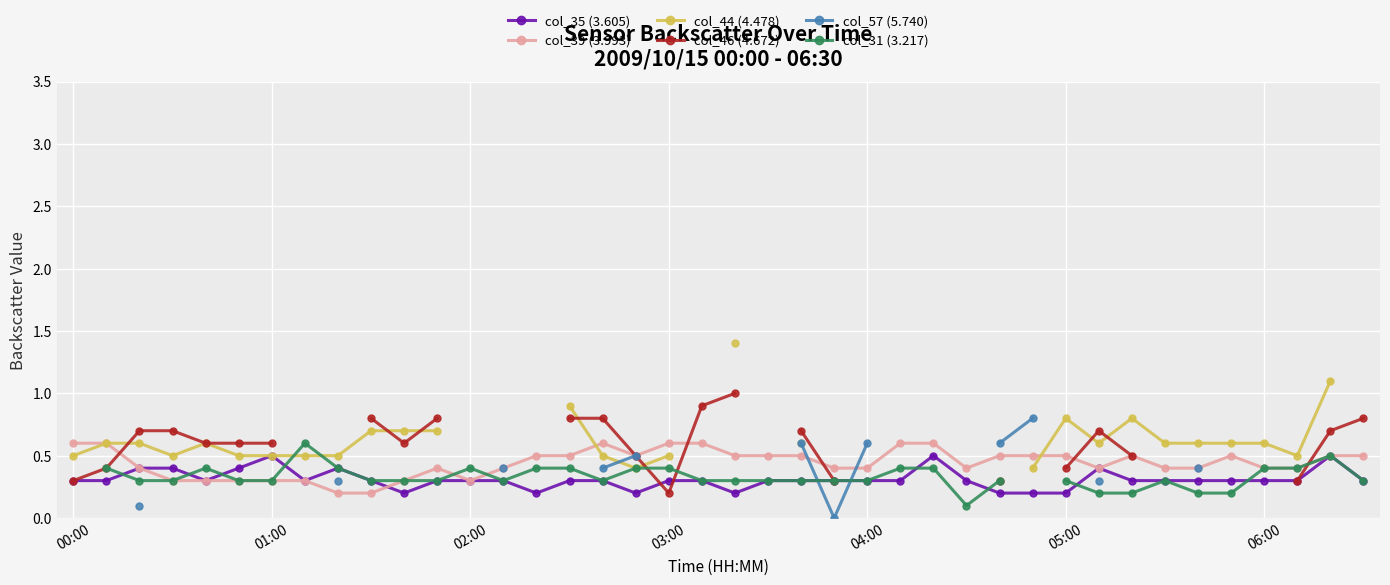

Where is the first local minimum for col_31 (3.217)?

13